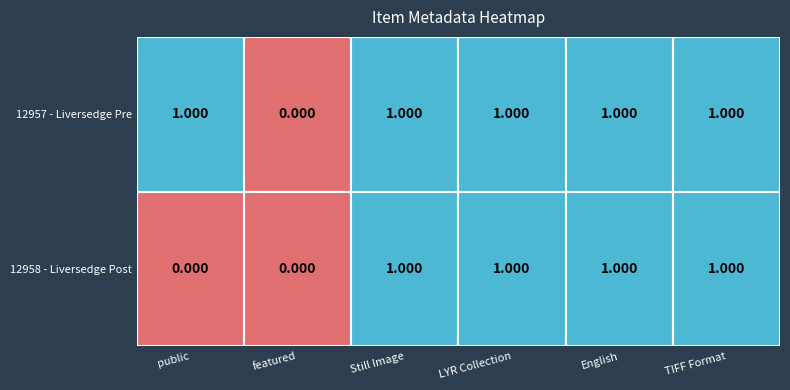

Rank the categories by collection_LYR value from highest to lowest.

12957 - Liversedge Pre, 12958 - Liversedge Post